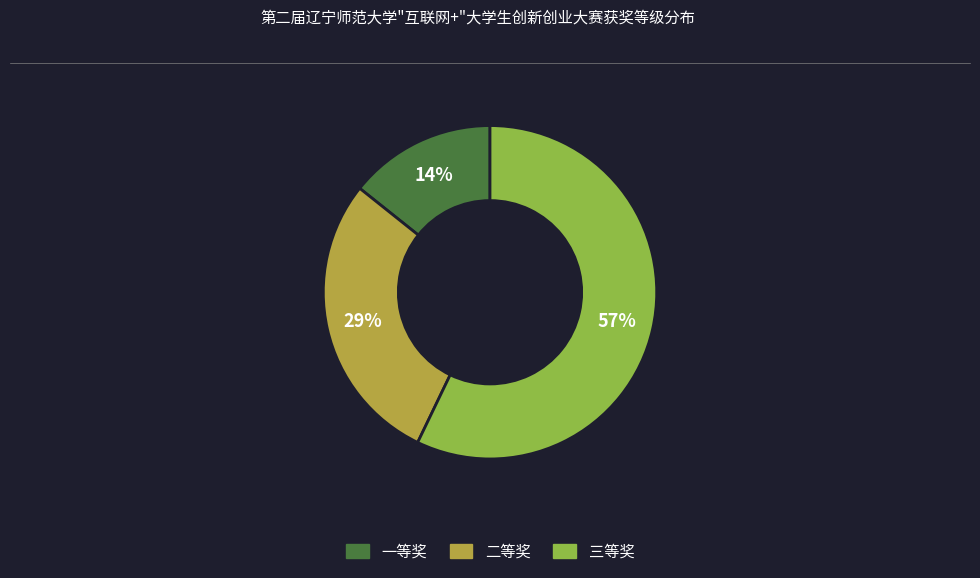

Does 三等奖 account for over 50% of the chart?

Yes